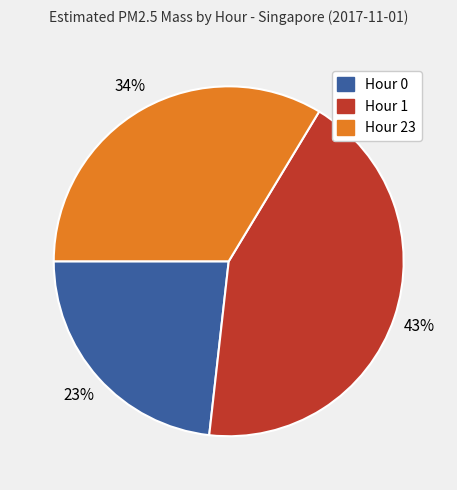

What is the ratio of the value at Hour 0 to the value at Hour 23?

0.7